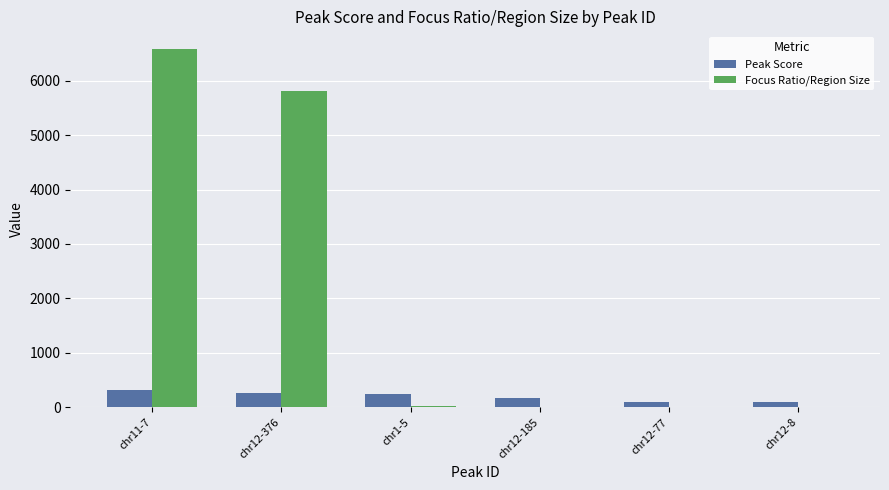

What is the sum of the Peak Score values at chr12-376 and chr1-5?

504.4